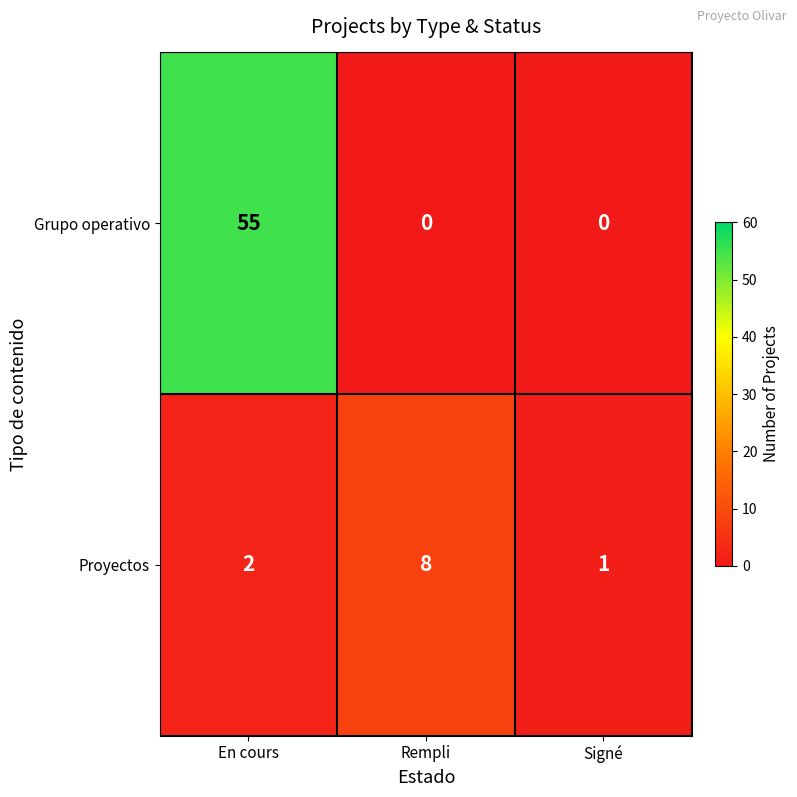

How many positive values does the Grupo operativo series have?

1